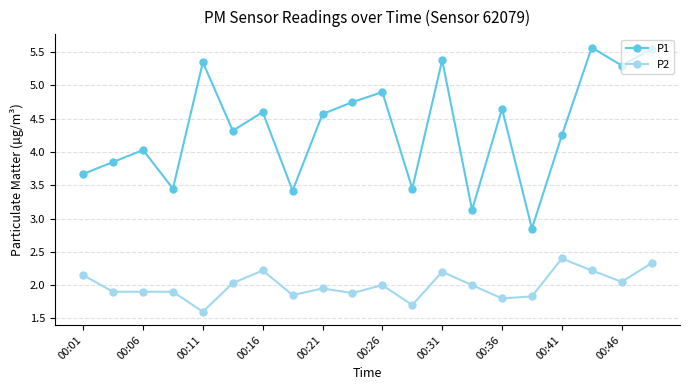

True or false: P1 and P2 cross at least once.

False